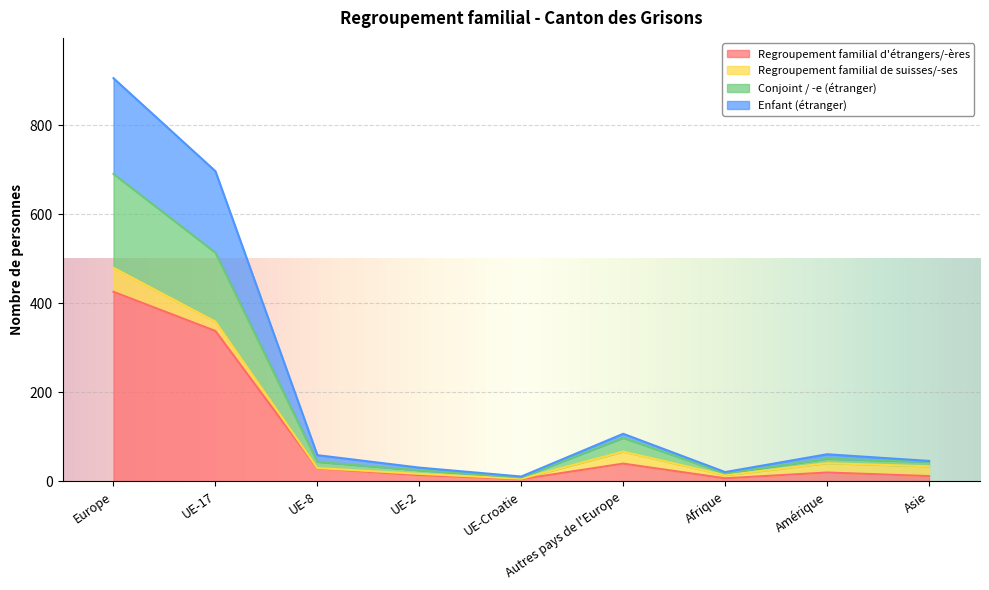

In Conjoint / -e (étranger), how many points are lower than both neighbors (excluding endpoints)?

2